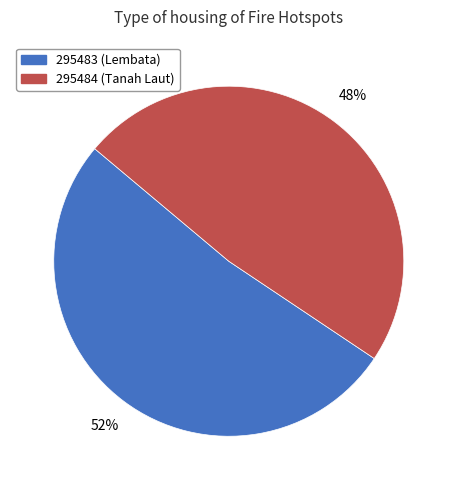

Do 295483 and 295484 together represent more than half of the pie?

Yes